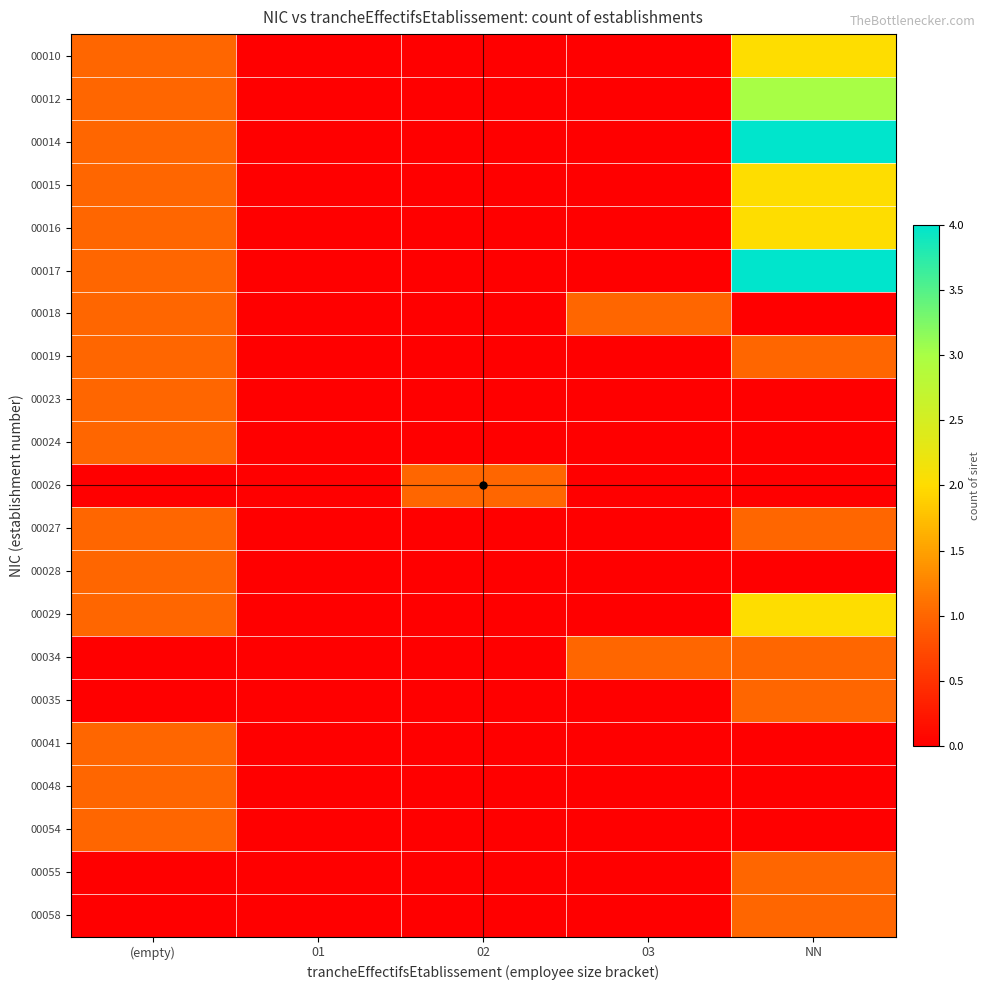

Reading left to right, list all the values displayed in this chart.

00010: (empty)=1	01=0	02=0	03=0	NN=2
00012: (empty)=1	01=0	02=0	03=0	NN=3
00014: (empty)=1	01=0	02=0	03=0	NN=4
00015: (empty)=1	01=0	02=0	03=0	NN=2
00016: (empty)=1	01=0	02=0	03=0	NN=2
00017: (empty)=1	01=0	02=0	03=0	NN=4
00018: (empty)=1	01=0	02=0	03=1	NN=0
00019: (empty)=1	01=0	02=0	03=0	NN=1
00023: (empty)=1	01=0	02=0	03=0	NN=0
00024: (empty)=1	01=0	02=0	03=0	NN=0
00026: (empty)=0	01=0	02=1	03=0	NN=0
00027: (empty)=1	01=0	02=0	03=0	NN=1
00028: (empty)=1	01=0	02=0	03=0	NN=0
00029: (empty)=1	01=0	02=0	03=0	NN=2
00034: (empty)=0	01=0	02=0	03=1	NN=1
00035: (empty)=0	01=0	02=0	03=0	NN=1
00041: (empty)=1	01=0	02=0	03=0	NN=0
00048: (empty)=1	01=0	02=0	03=0	NN=0
00054: (empty)=1	01=0	02=0	03=0	NN=0
00055: (empty)=0	01=0	02=0	03=0	NN=1
00058: (empty)=0	01=0	02=0	03=0	NN=1